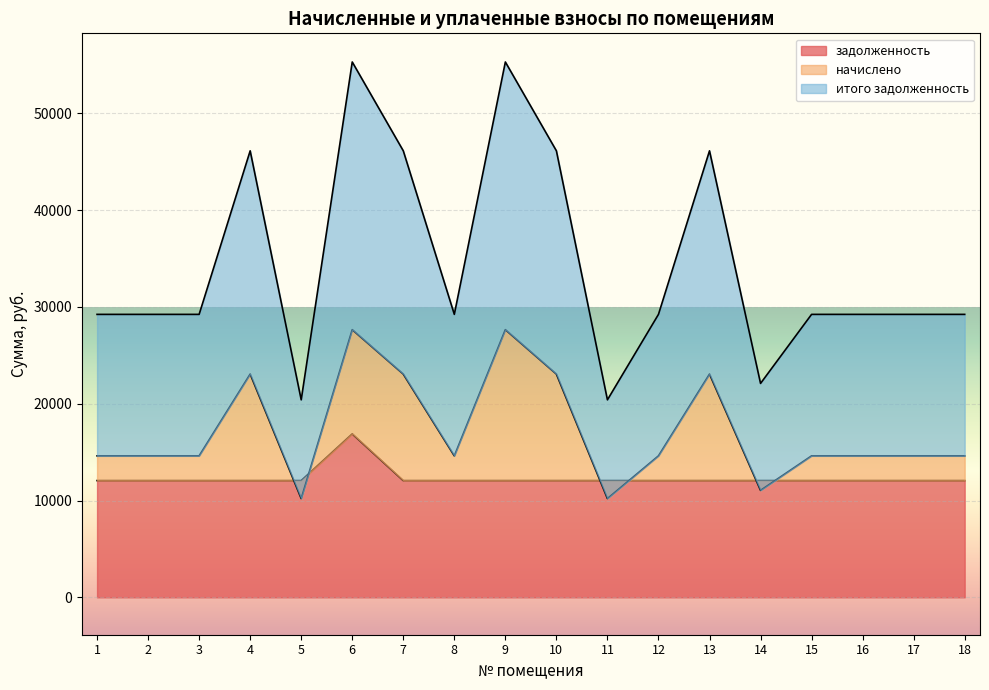

What is the total value across all series at 7?

81230.8